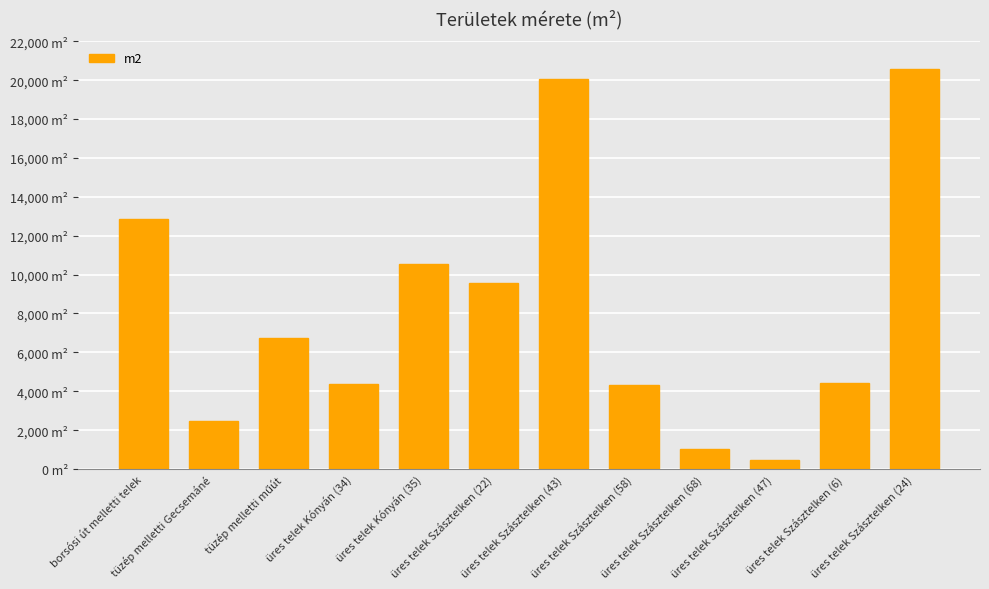

Are the bars horizontal?

No